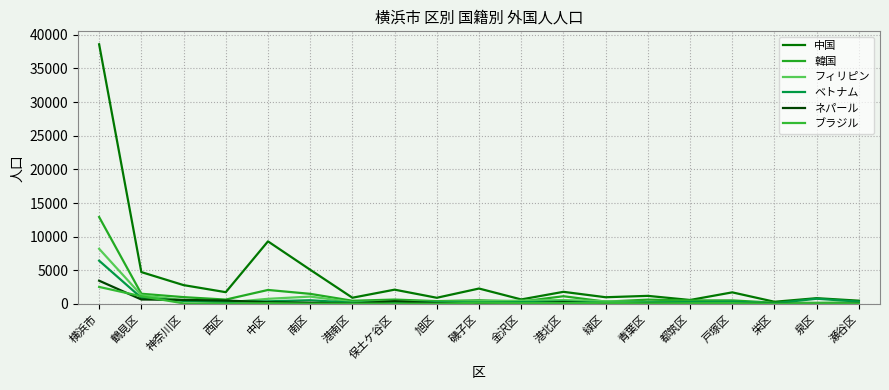

In 中国, how many points are higher than both neighbors (excluding endpoints)?

7